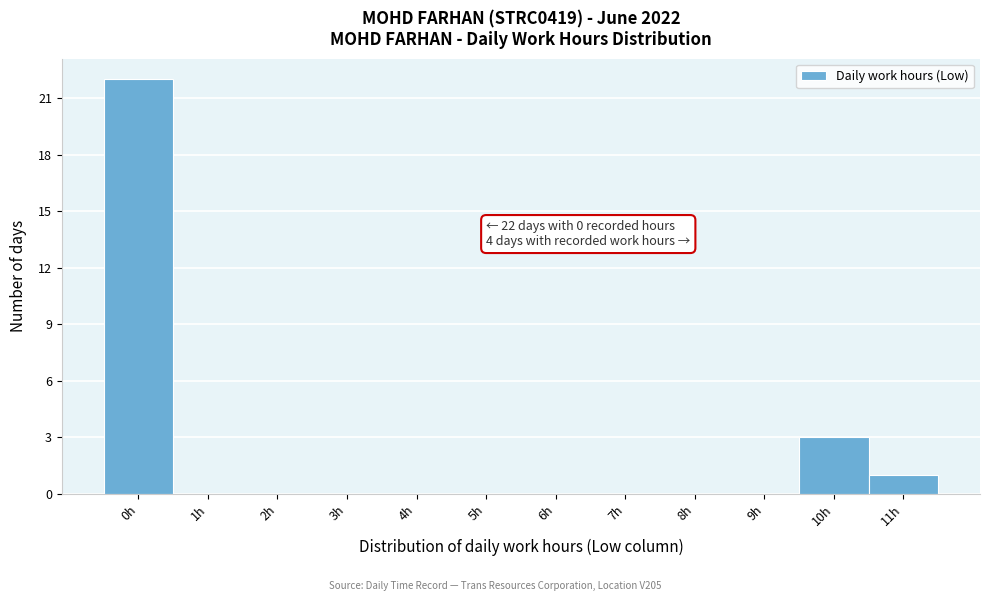

Reading left to right, transcribe all the data shown in this chart.

0h=22	1h=0	2h=0	3h=0	4h=0	5h=0	6h=0	7h=0	8h=0	9h=0	10h=3	11h=1